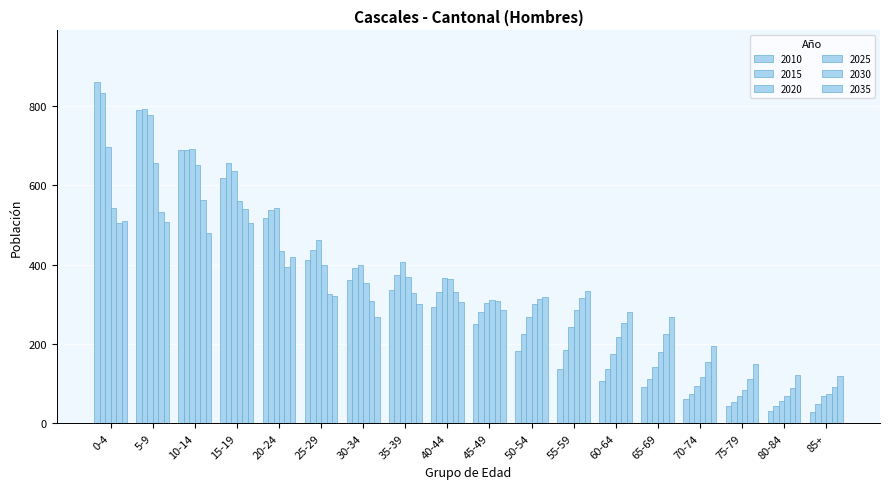

What is the sum of the 2010 values at 40-44 and 75-79?

337